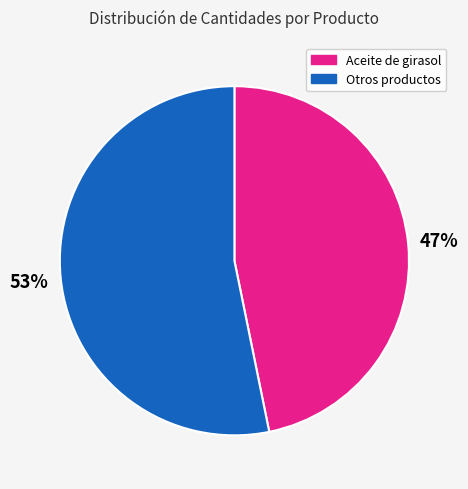

Is there any slice that represents more than half of the pie?

Yes